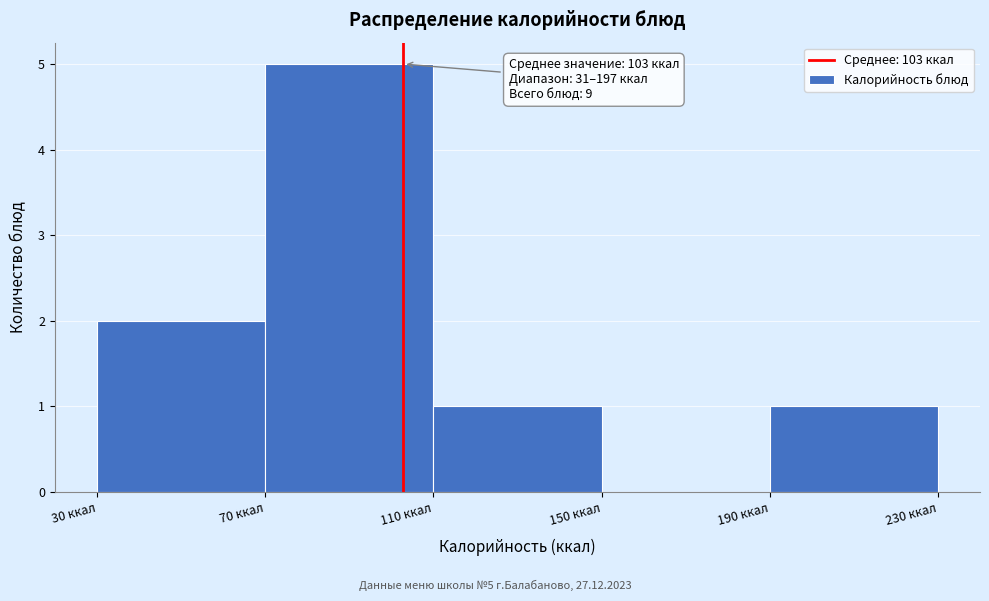

Which range on the x-axis has the tallest bar?

70 to 110